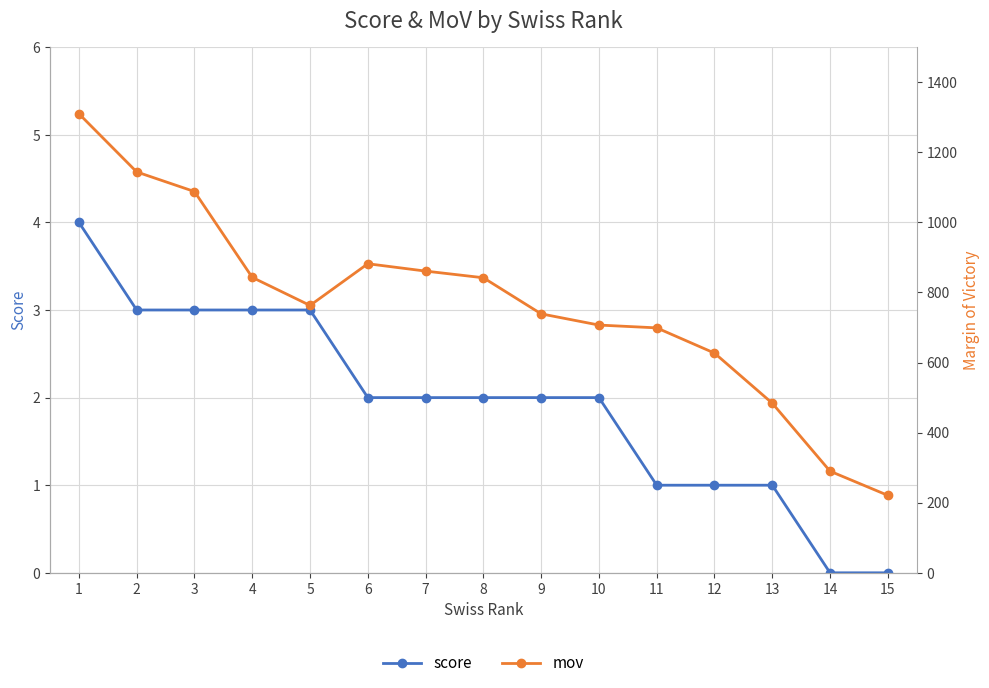

What is the difference between the score values at 8 and 11?

1